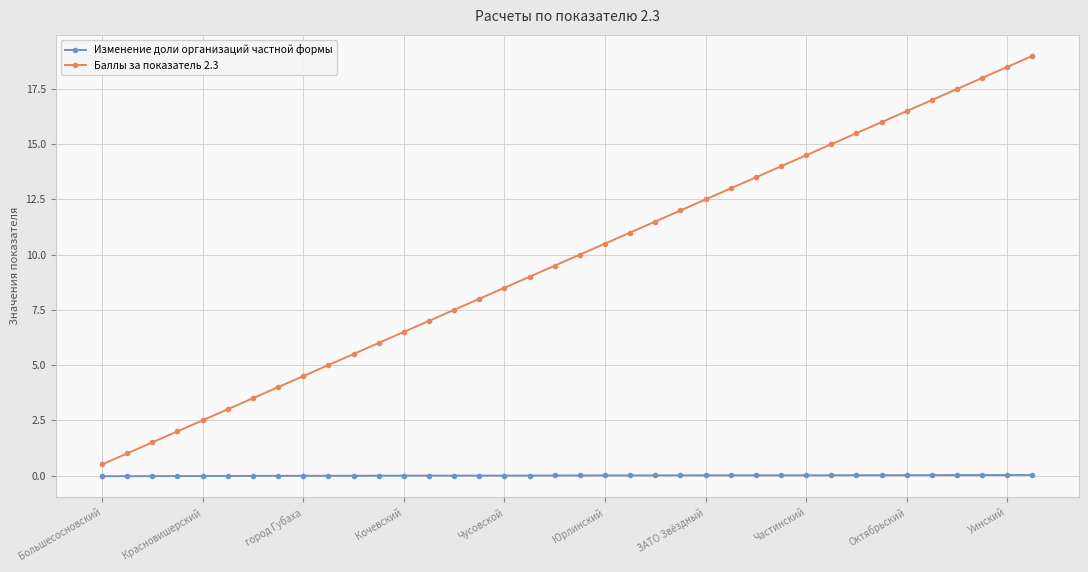

What are all the series names shown in the legend?

Изменение доли организаций частной формы, Баллы за показатель 2.3